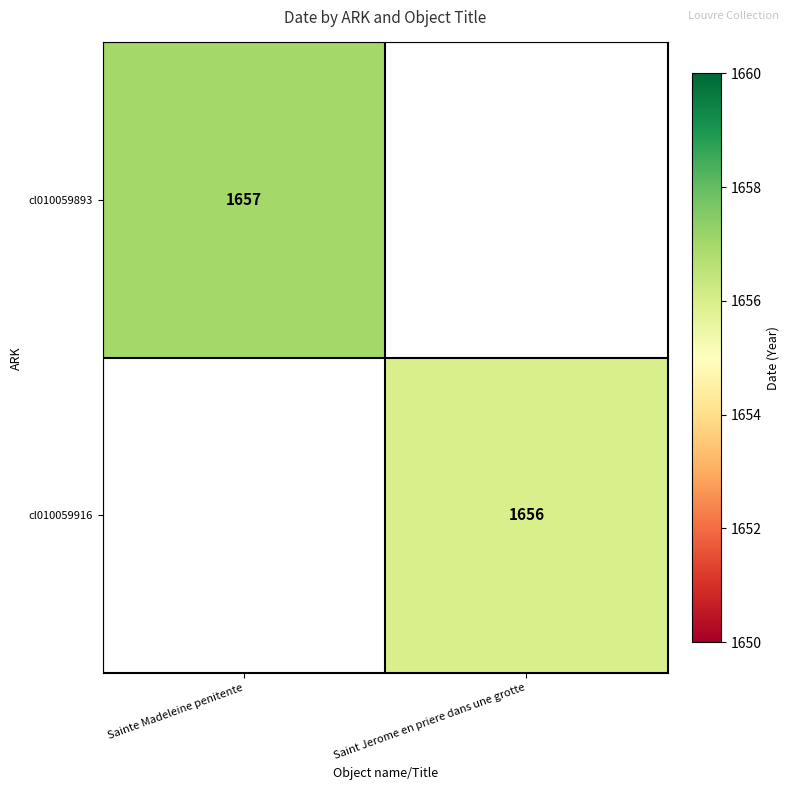

Is it true that cl010059893 equals 1657 at Sainte Madeleine penitente?

True